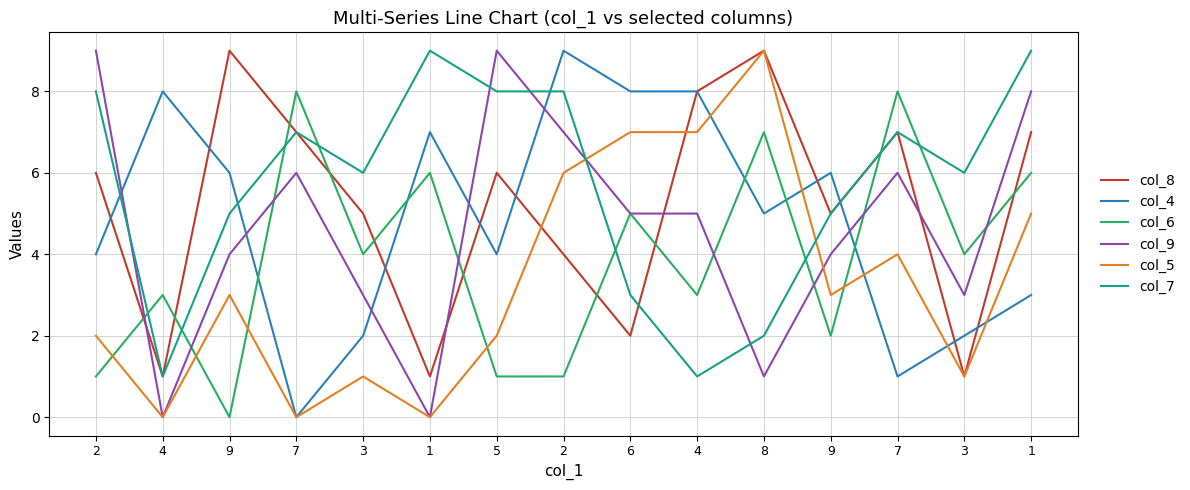

Reading left to right, extract all data points from this chart.

col_8: 6	1	9	7	5	1	6	4	2	8	9	5	7	1	7
col_4: 4	8	6	0	2	7	4	9	8	8	5	6	1	2	3
col_6: 1	3	0	8	4	6	1	1	5	3	7	2	8	4	6
col_9: 9	0	4	6	3	0	9	7	5	5	1	4	6	3	8
col_5: 2	0	3	0	1	0	2	6	7	7	9	3	4	1	5
col_7: 8	1	5	7	6	9	8	8	3	1	2	5	7	6	9